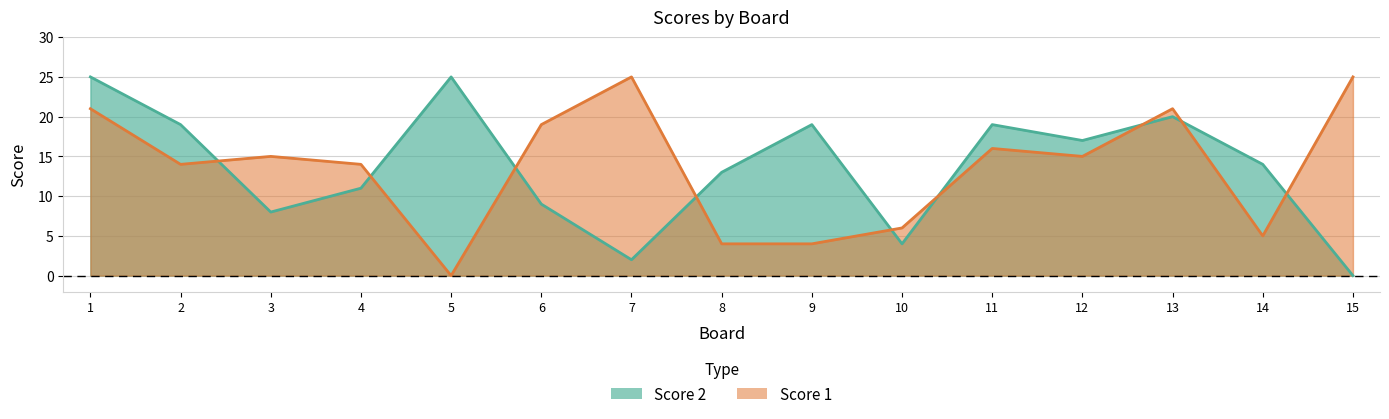

Which series ends up on top after the final intersection of Score 2 and Score 1?

Score 1